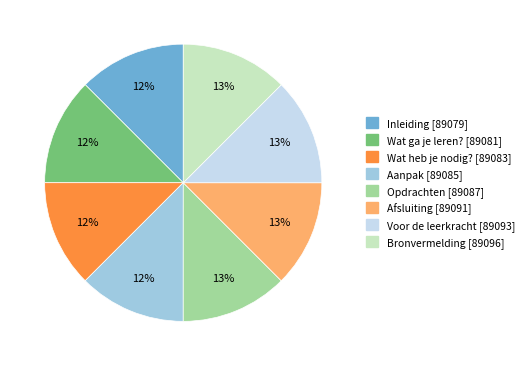

To the nearest percent, what percentage of the pie is Opdrachten?

13%